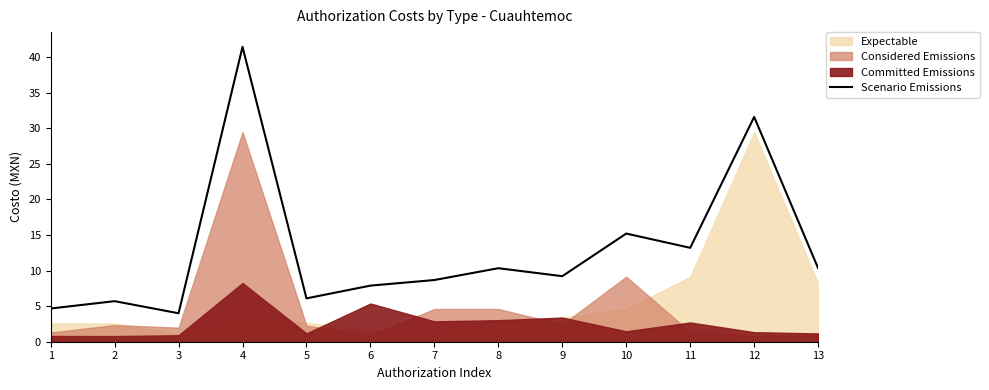

The value at 12 is 53.9. True or false?

False